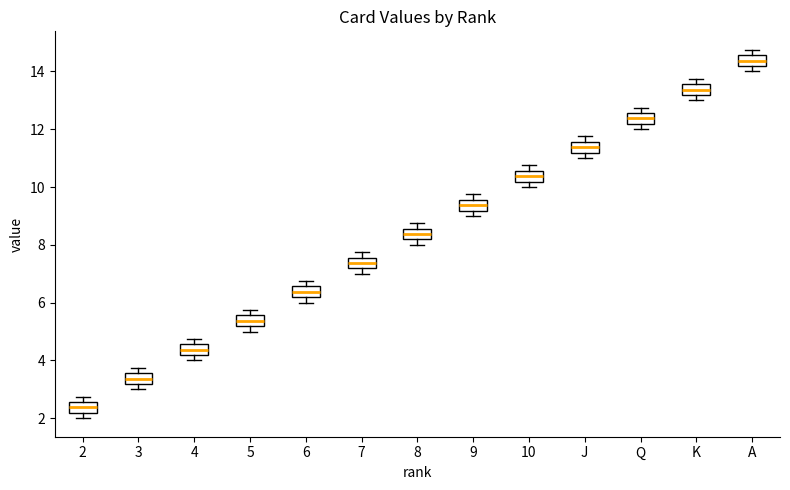

Reading left to right, transcribe this box plot: for each box, give where its median line is, the range the box spans, and where its two whiskers end, as read against the y-axis. The values are not printed on the chart, so give them approximately, as read against the axis.

2: median 2.4, box 2.2 to 2.6, whiskers 2.0 to 2.8
3: median 3.4, box 3.2 to 3.6, whiskers 3.0 to 3.8
4: median 4.4, box 4.2 to 4.6, whiskers 4.0 to 4.8
5: median 5.4, box 5.2 to 5.6, whiskers 5.0 to 5.8
6: median 6.4, box 6.2 to 6.6, whiskers 6.0 to 6.8
7: median 7.4, box 7.2 to 7.6, whiskers 7.0 to 7.8
8: median 8.4, box 8.2 to 8.6, whiskers 8.0 to 8.8
9: median 9.4, box 9.2 to 9.6, whiskers 9.0 to 9.8
10: median 10.4, box 10.2 to 10.6, whiskers 10.0 to 10.8
J: median 11.4, box 11.2 to 11.6, whiskers 11.0 to 11.8
Q: median 12.4, box 12.2 to 12.6, whiskers 12.0 to 12.8
K: median 13.4, box 13.2 to 13.6, whiskers 13.0 to 13.8
A: median 14.4, box 14.2 to 14.6, whiskers 14.0 to 14.8